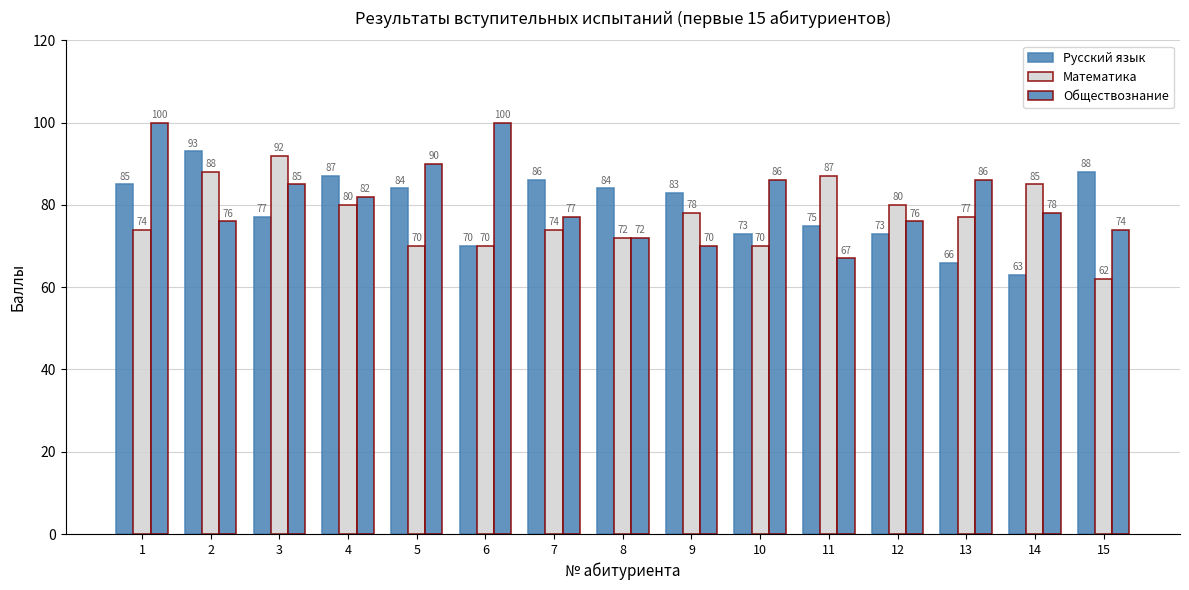

Reading left to right, what are all the values shown in this chart?

Русский язык: 1=85	2=93	3=77	4=87	5=84	6=70	7=86	8=84	9=83	10=73	11=75	12=73	13=66	14=63	15=88
Математика: 1=74	2=88	3=92	4=80	5=70	6=70	7=74	8=72	9=78	10=70	11=87	12=80	13=77	14=85	15=62
Обществознание: 1=100	2=76	3=85	4=82	5=90	6=100	7=77	8=72	9=70	10=86	11=67	12=76	13=86	14=78	15=74